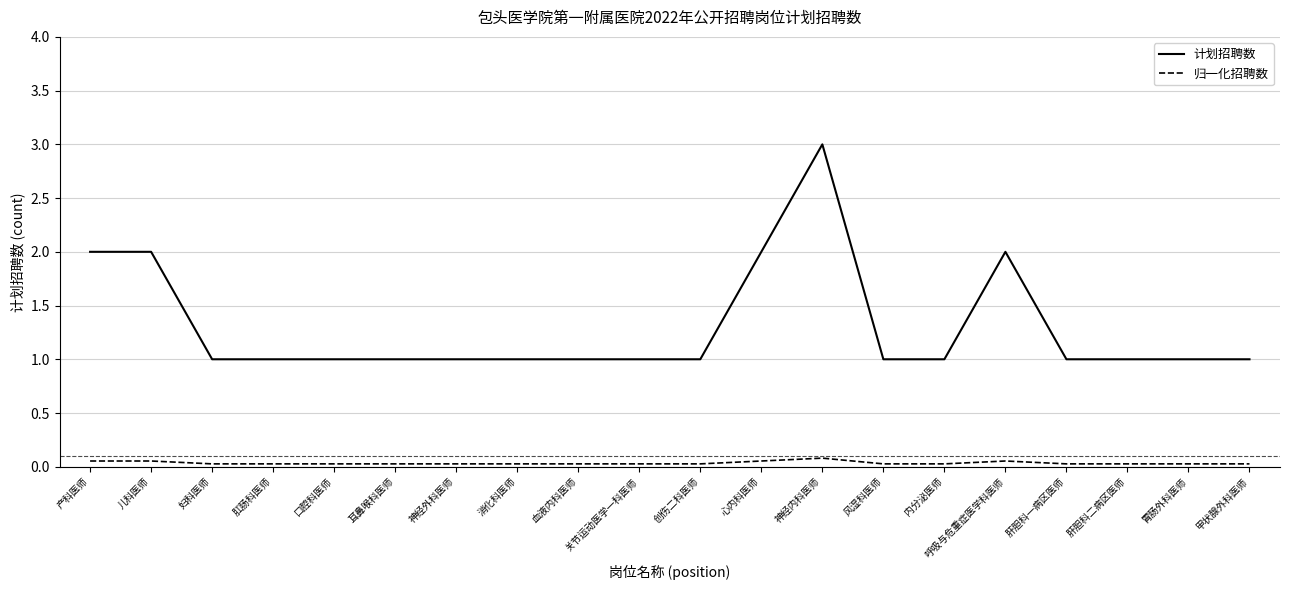

What position from the right is 肛肠科医师?

17